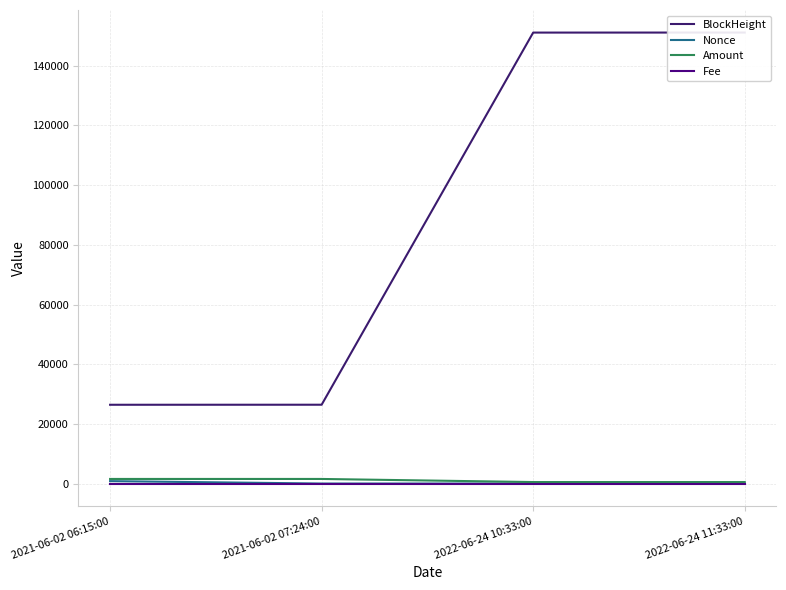

What is the difference between the second highest and second lowest values in the BlockHeight series?

124711.0